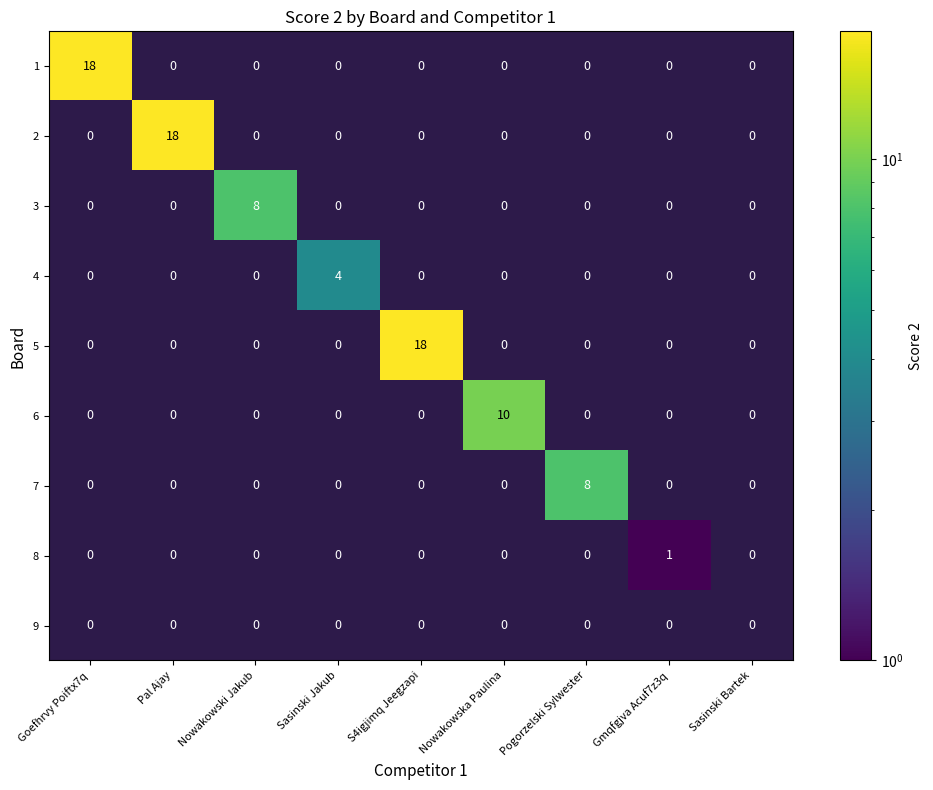

The value of 3 at Pal Ajay is -5. True or false?

False